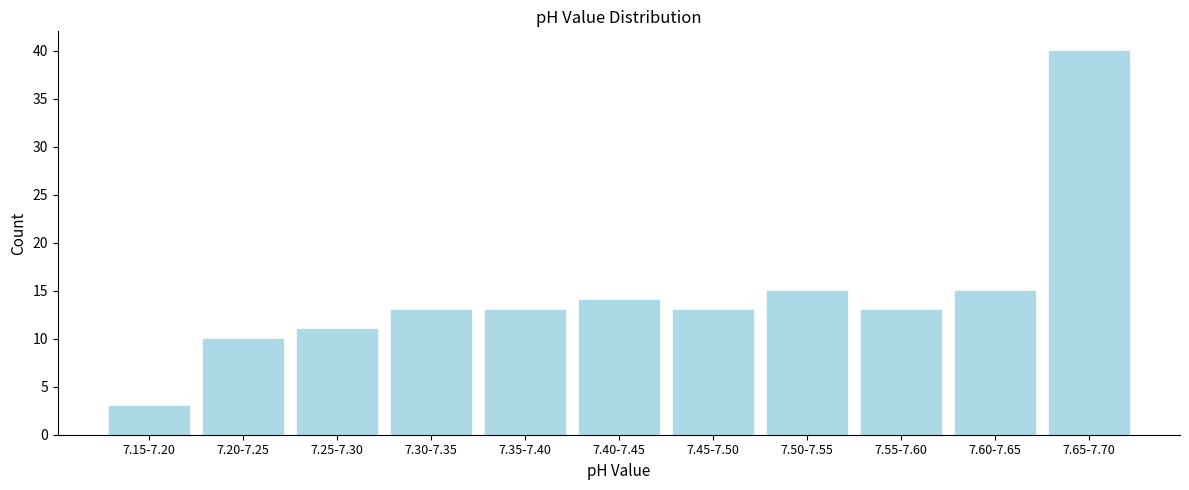

Reading right to left, extract all data points from this chart.

40	15	13	15	13	14	13	13	11	10	3